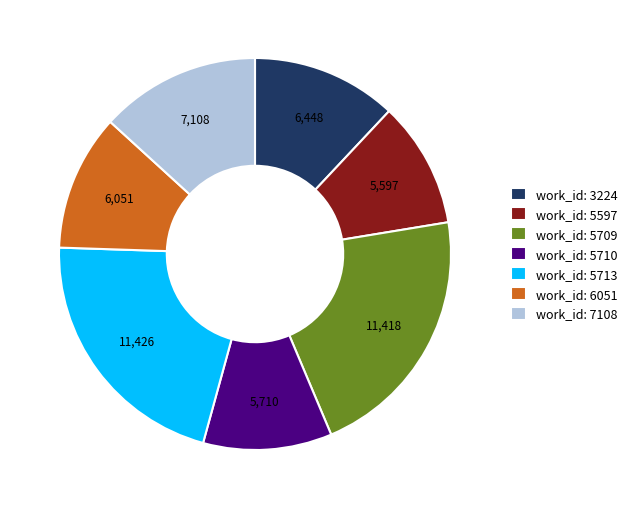

Is work_id: 6051 the majority of the pie?

No